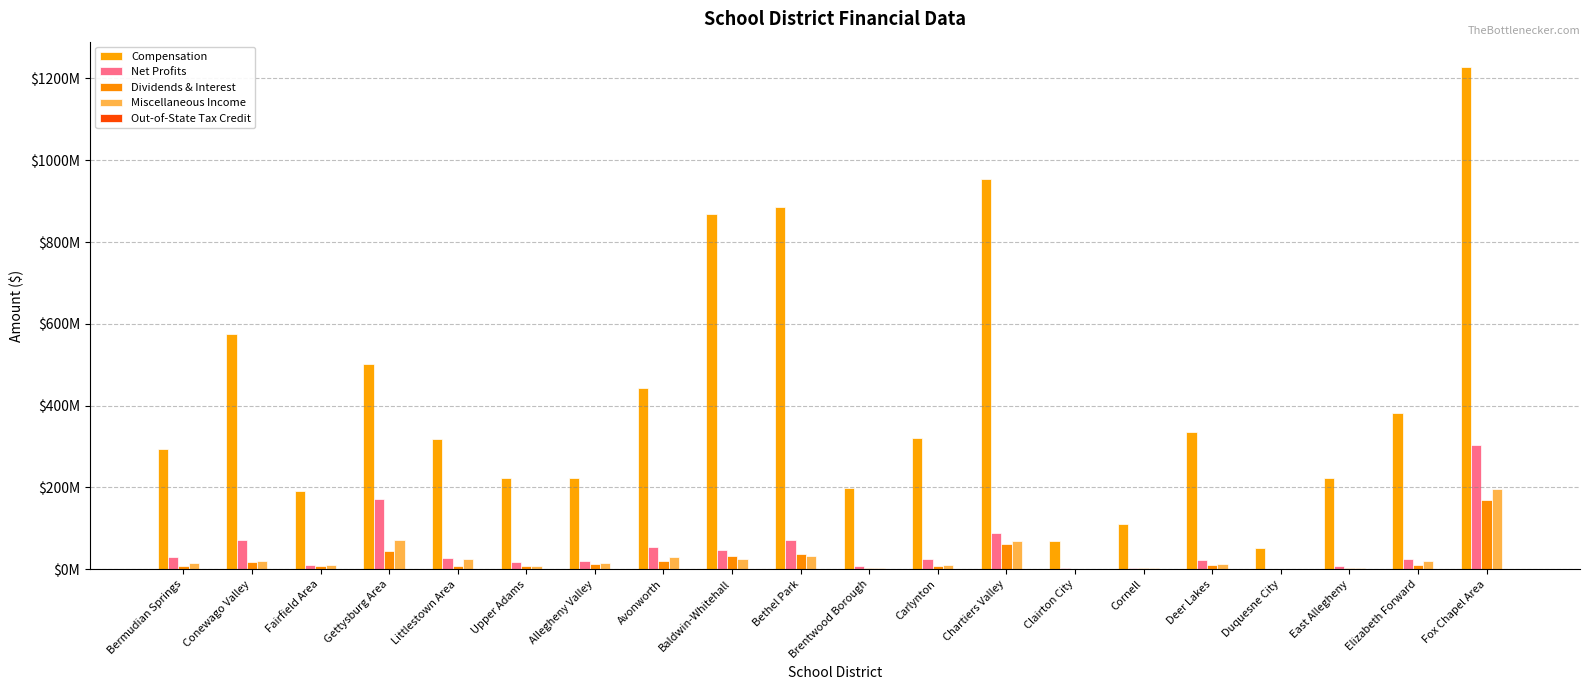

What is the average value of the Compensation series?

419955421